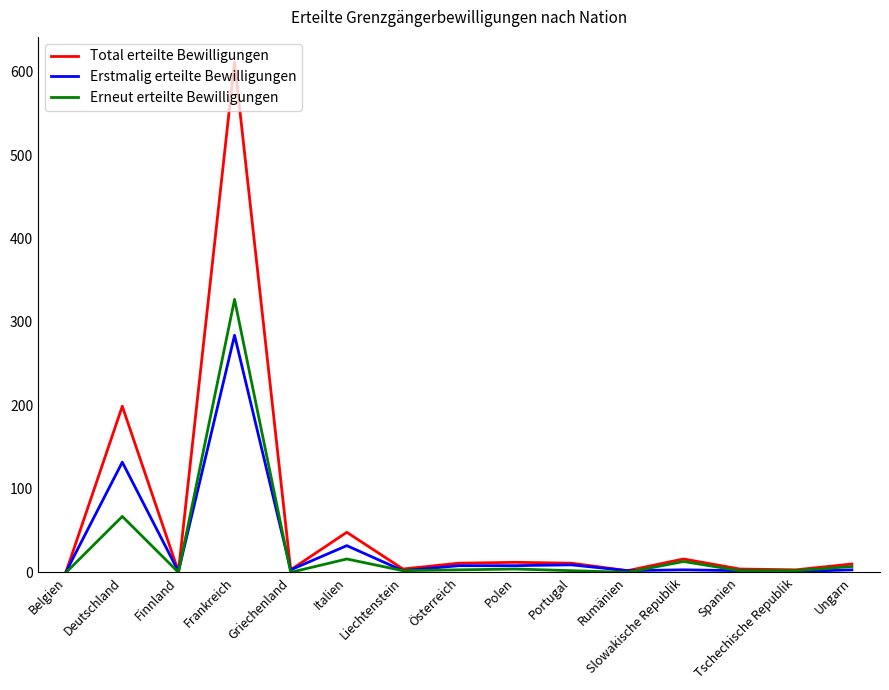

List the series in order of their peak value, lowest first.

Erstmalig erteilte Bewilligungen, Erneut erteilte Bewilligungen, Total erteilte Bewilligungen